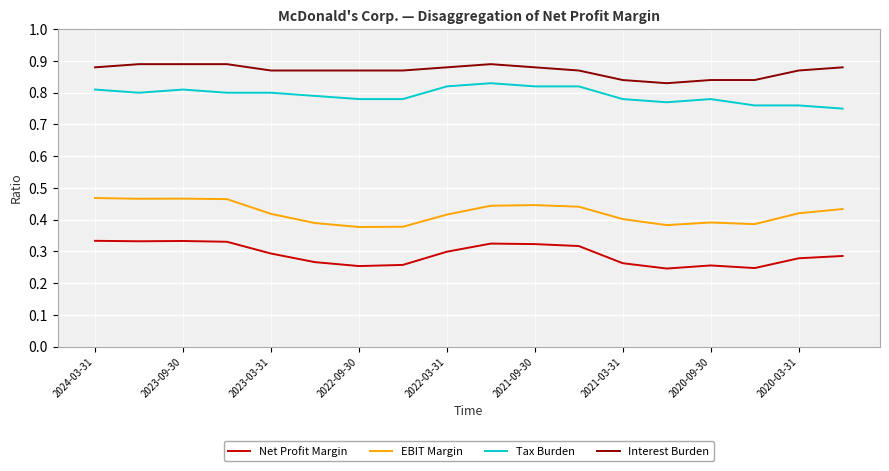

Count the Interest Burden values in the range 0 to 1.

18